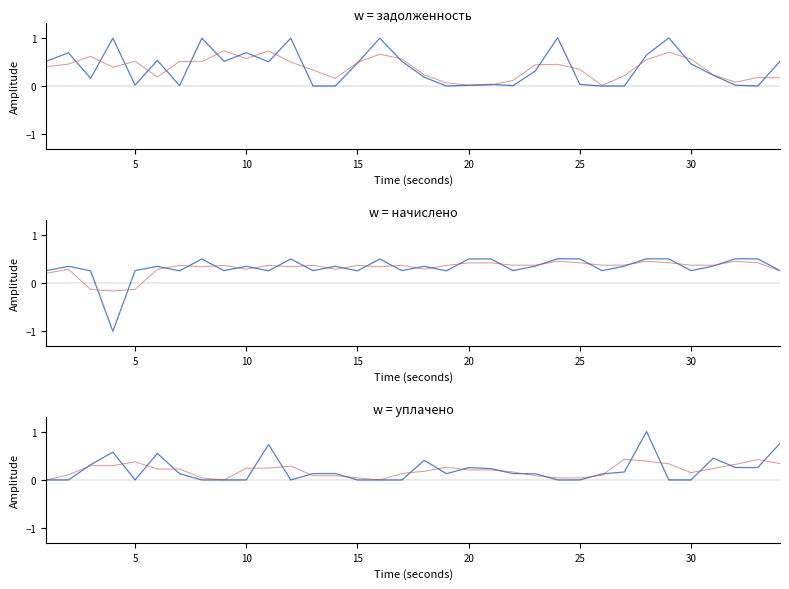

How many lines are shown in the chart?

6